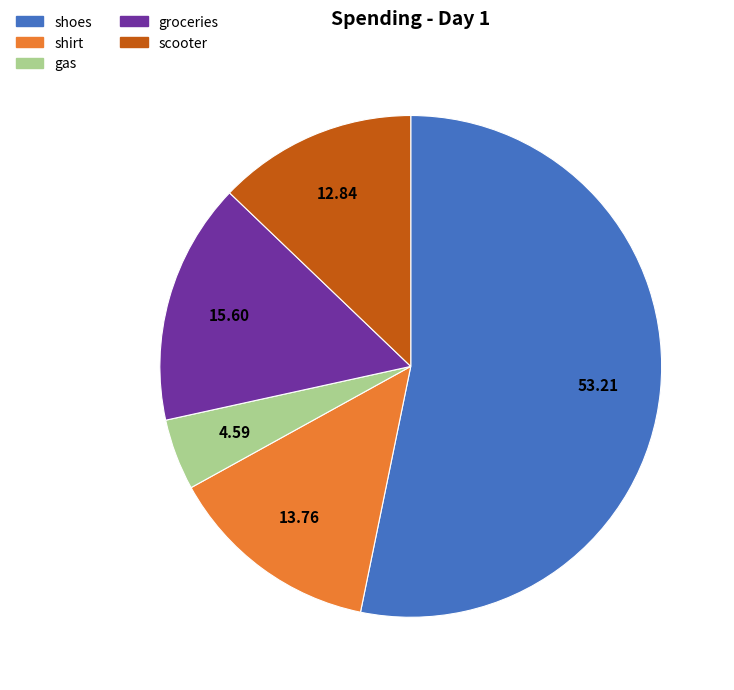

Combined, do shirt and shoes account for over 50%?

Yes